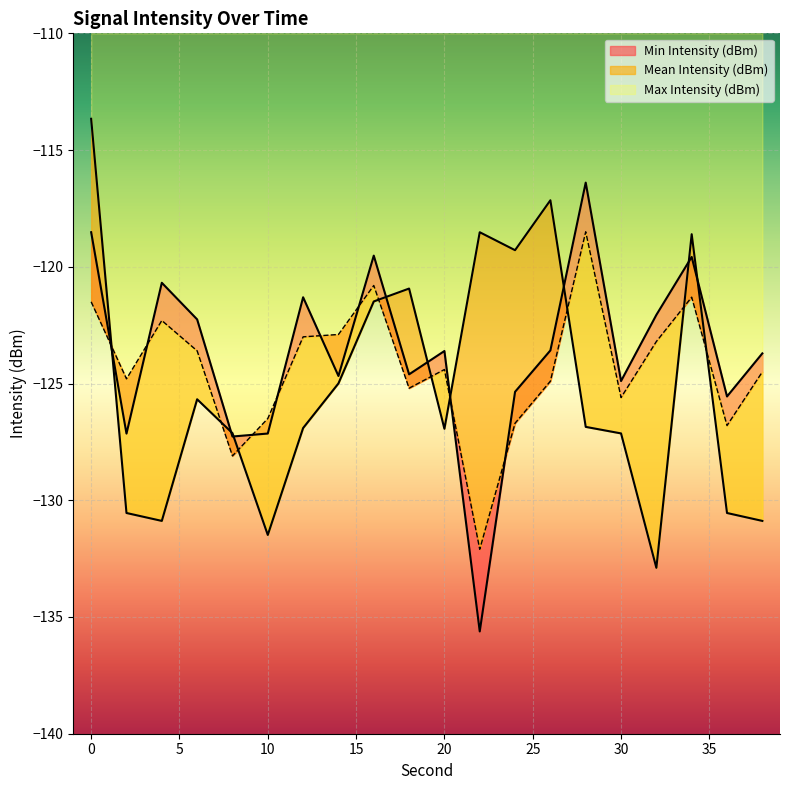

How many intersections are there between Max Intensity (dBm) and Mean Intensity (dBm)?

9